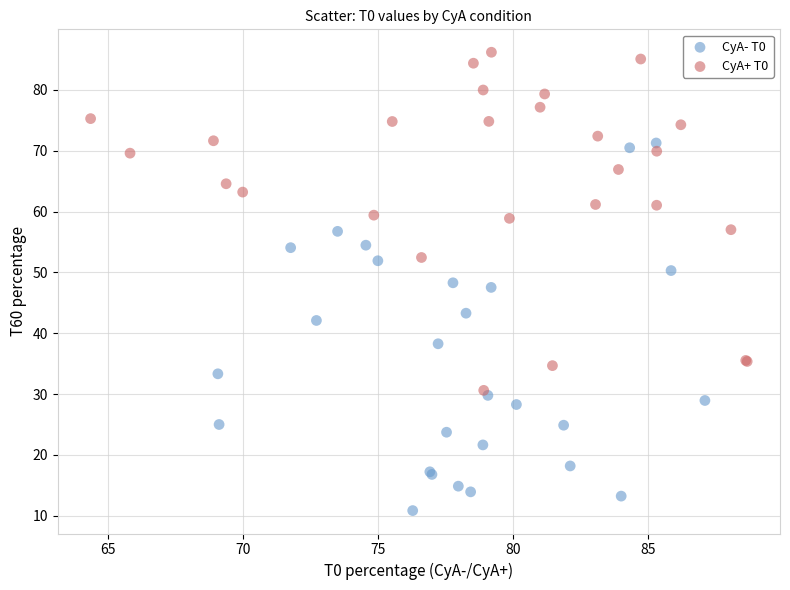

What are all the series names shown in the legend?

CyA- T0, CyA+ T0